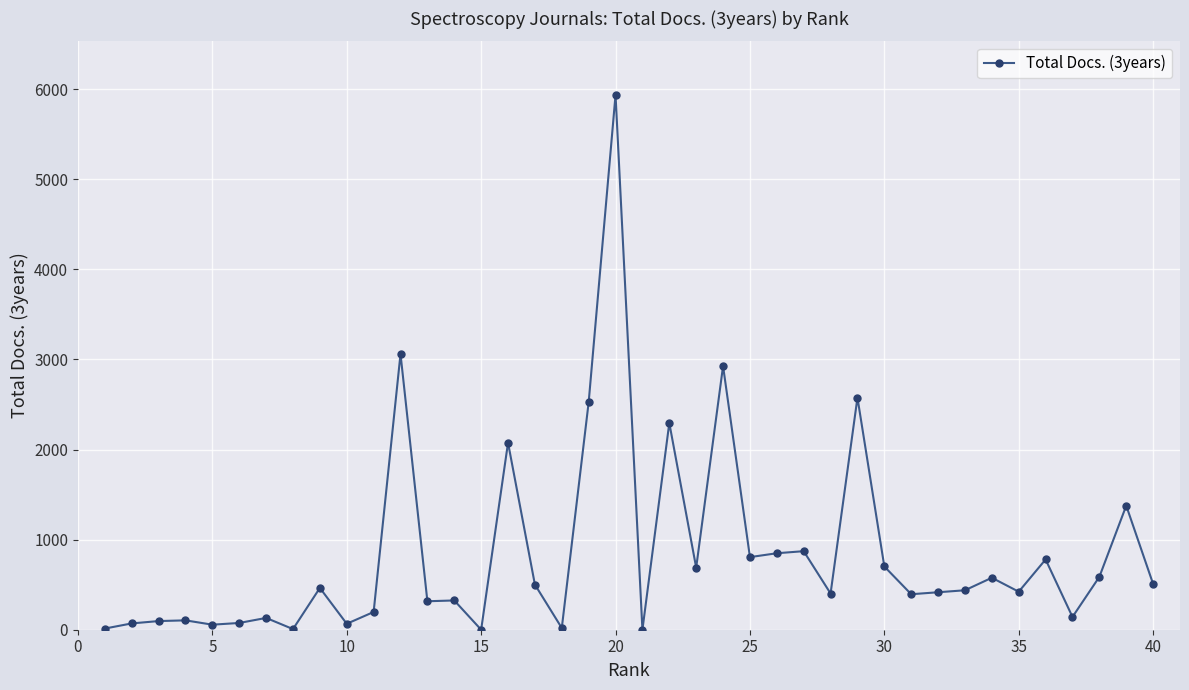

What is the greatest value displayed?

5938